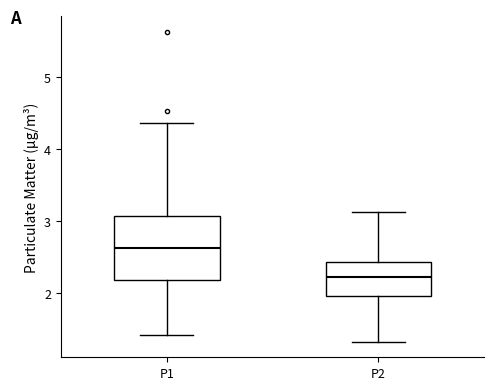

Where is the upper edge of the box for P2 on the y-axis? The values are not printed on the chart, so give them approximately, as read against the axis.

2.4